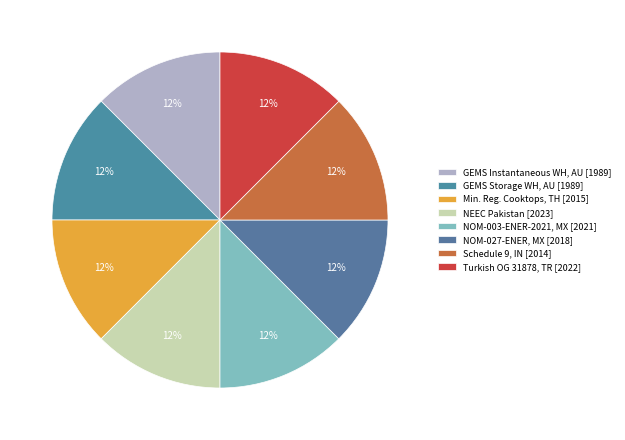

Count the number of slices in the pie.

8